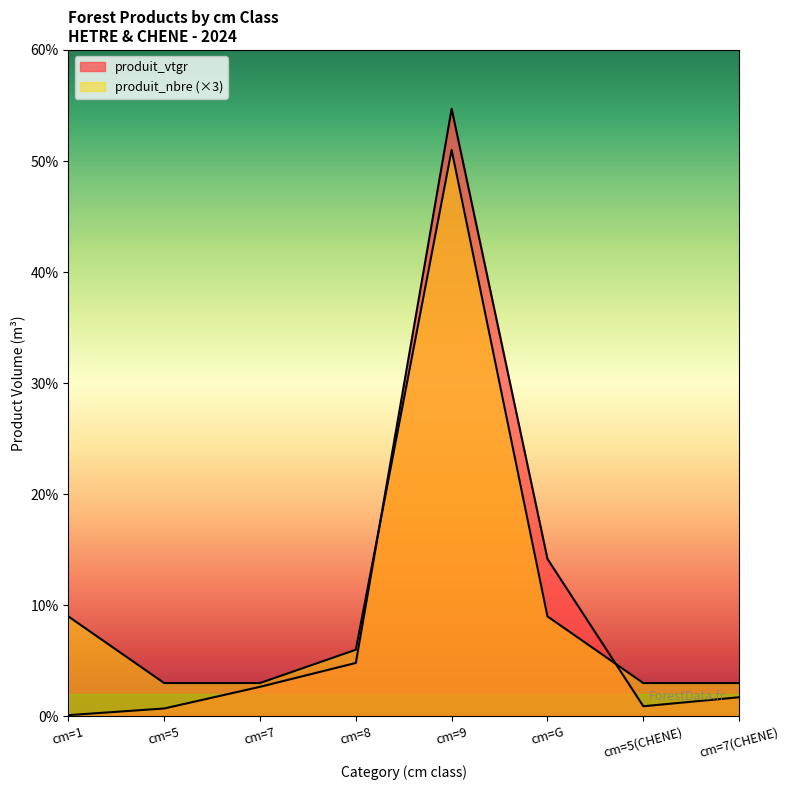

Where is produit_nbre nearest to the value 27?

cm=1